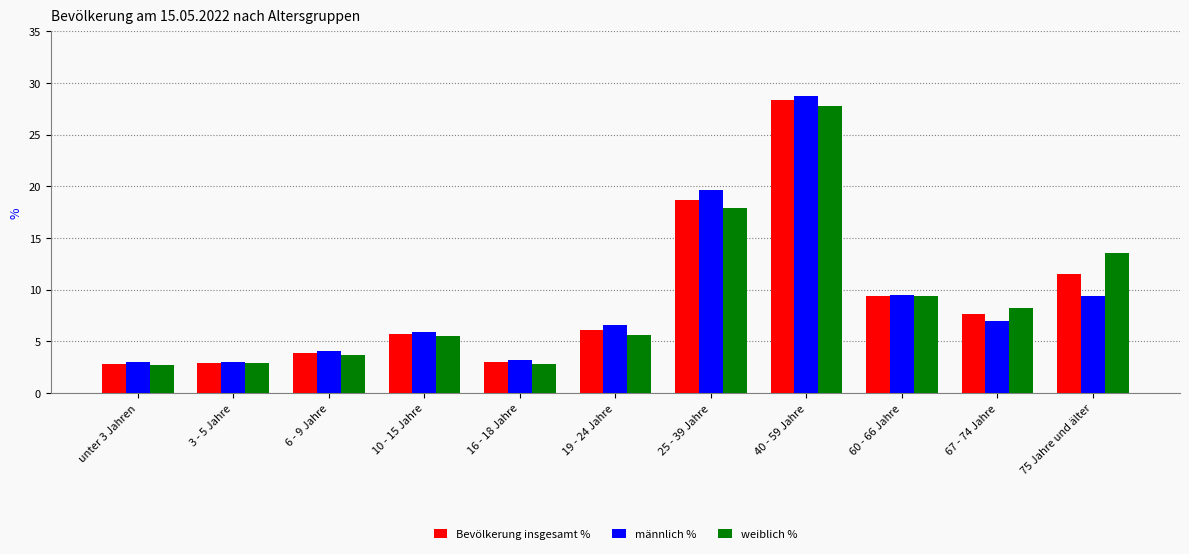

What are all the series names shown in the legend?

Bevölkerung insgesamt %, männlich %, weiblich %